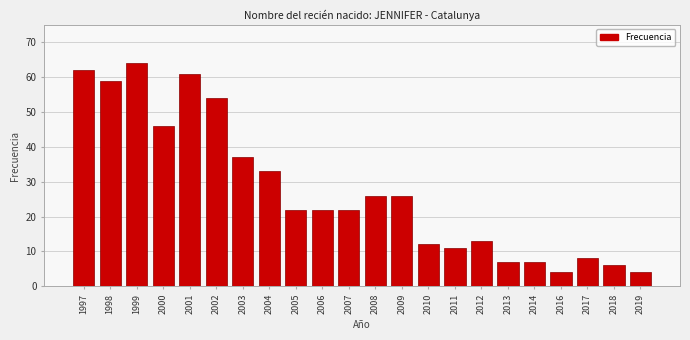

Reading left to right, transcribe all the data shown in this chart.

1997=62	1998=59	1999=64	2000=46	2001=61	2002=54	2003=37	2004=33	2005=22	2006=22	2007=22	2008=26	2009=26	2010=12	2011=11	2012=13	2013=7	2014=7	2016=4	2017=8	2018=6	2019=4